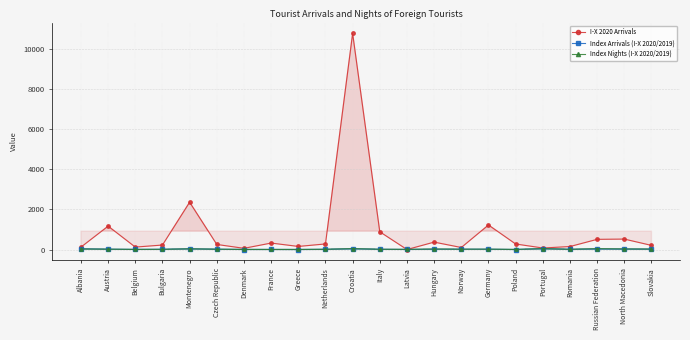

Which series changed the most between Denmark and Norway?

I-X 2020 Arrivals